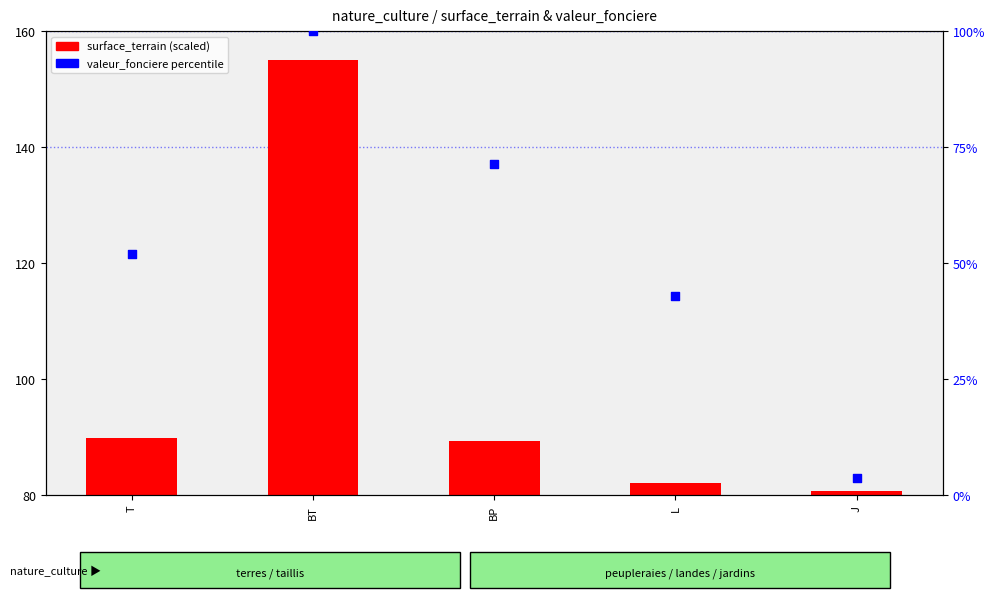

Which series has the largest total across all categories?

surface_terrain (scaled)